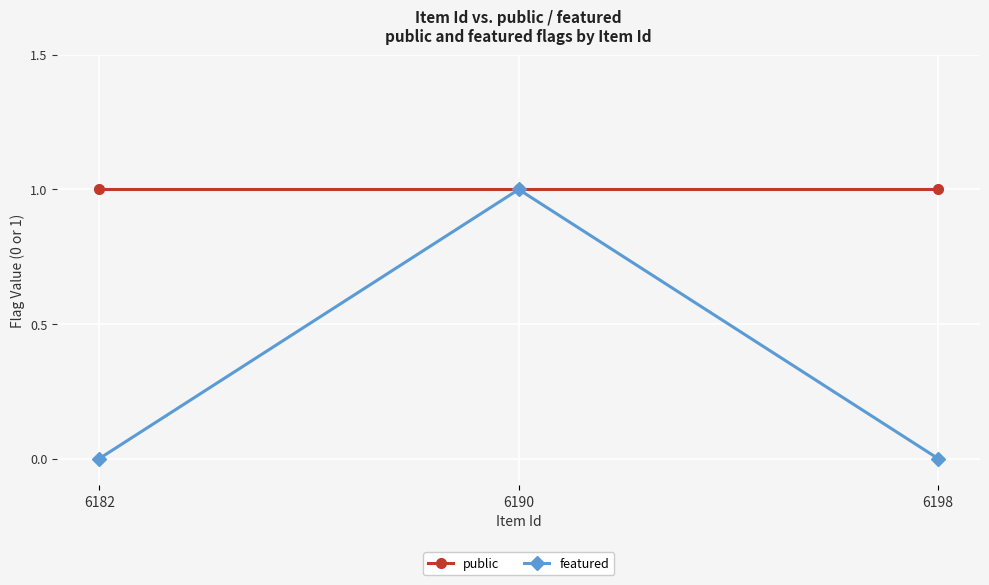

Rank the series by their average value, from lowest to highest.

featured, public